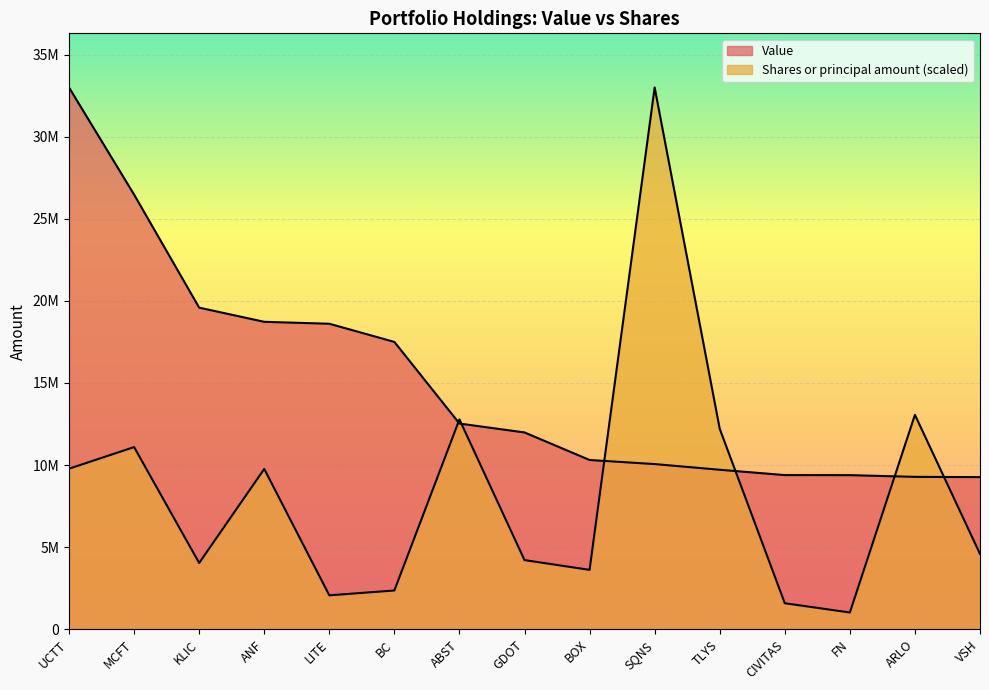

What is the approximate value of Value at KLIC?

19587000.0